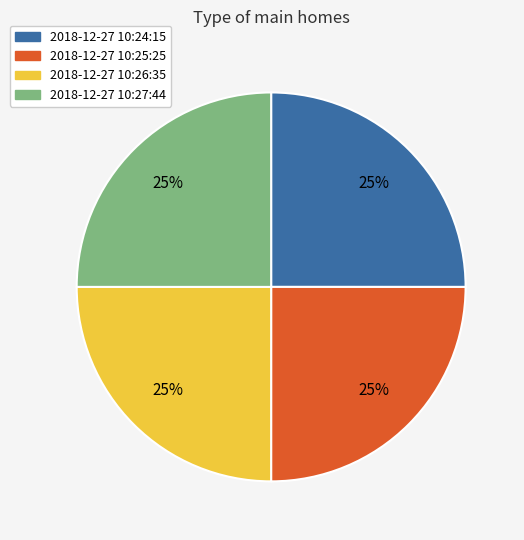

To the nearest percent, what is the average slice percentage?

25%